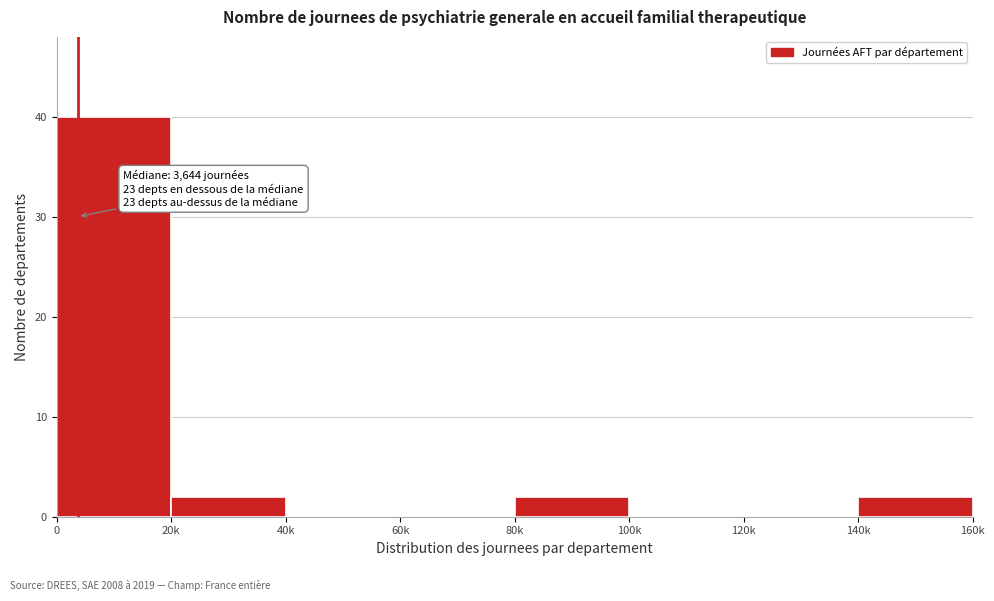

Reading left to right, transcribe all the data shown in this chart.

0=40	20k=2	40k=0	60k=0	80k=2	100k=0	120k=0	140k=2